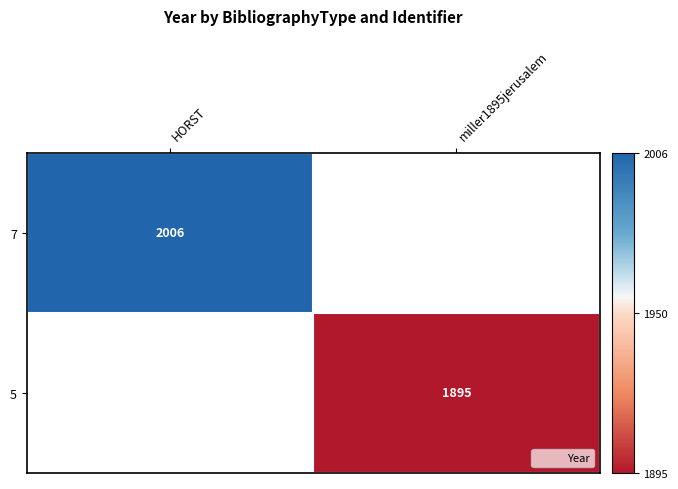

What is the maximum value shown in the chart?

2006.0